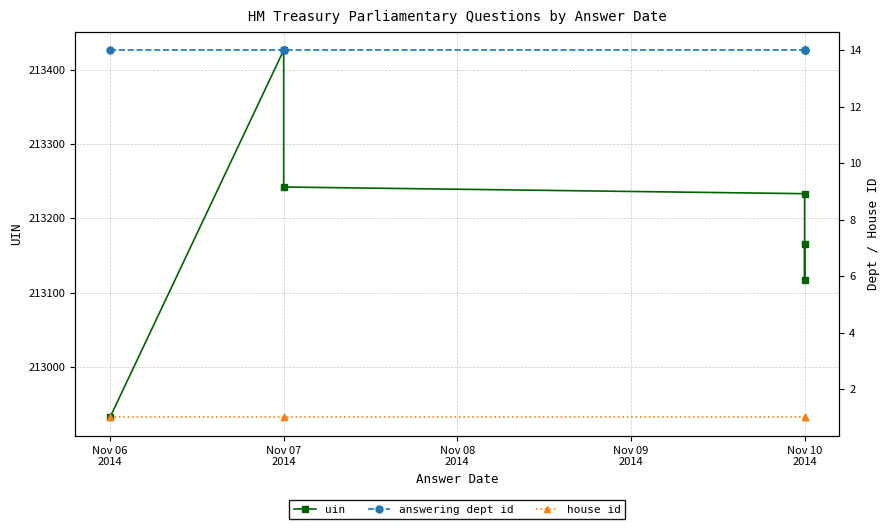

What is the difference between the uin values at 5 and Nov 10
2014?

48